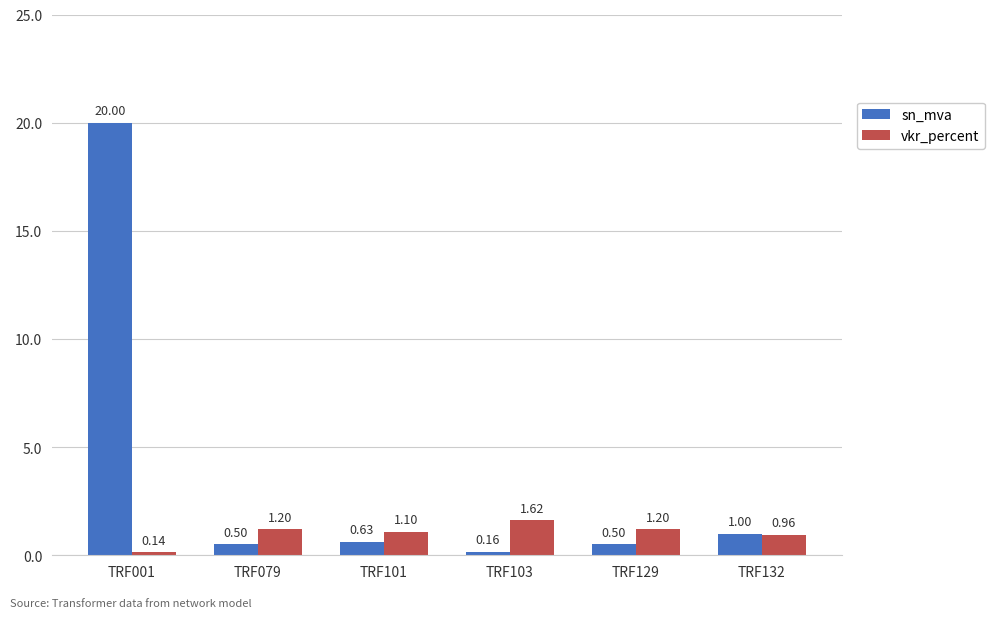

What is the difference between the maximum and minimum values in the vkr_percent series?

1.5